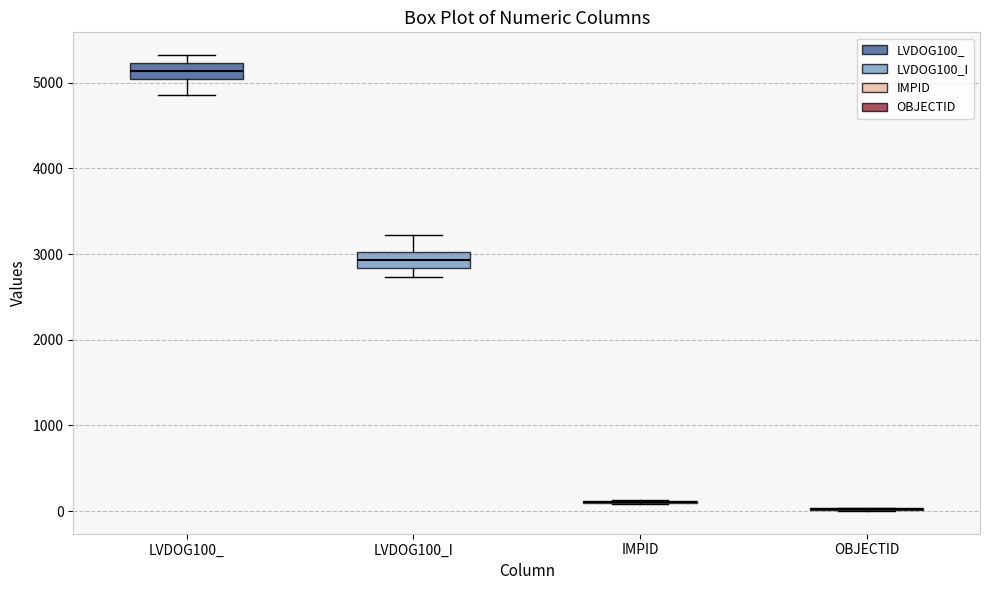

Reading left to right, transcribe this box plot: for each box, give where its median line is, the range the box spans, and where its two whiskers end, as read against the y-axis. The values are not printed on the chart, so give them approximately, as read against the axis.

LVDOG100_: median 5100, box 5000 to 5200, whiskers 4900 to 5300
LVDOG100_I: median 2900, box 2800 to 3000, whiskers 2700 to 3200
IMPID: box collapsed to a line at 100, whiskers 100 to 100
OBJECTID: box collapsed to a line at 0, whiskers 0 to 0